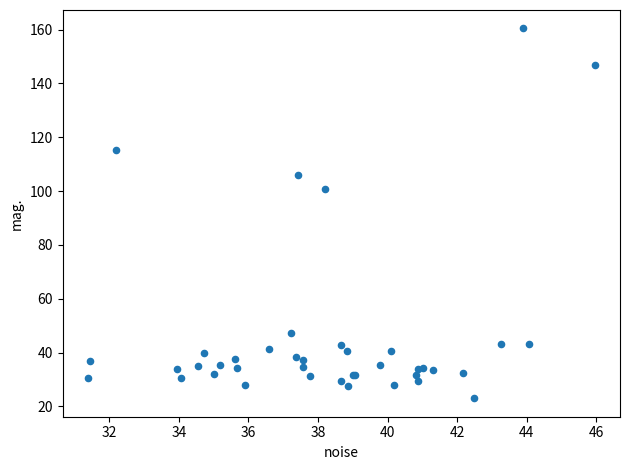

What Y value in the scatter plot is closest to 91?

101.0